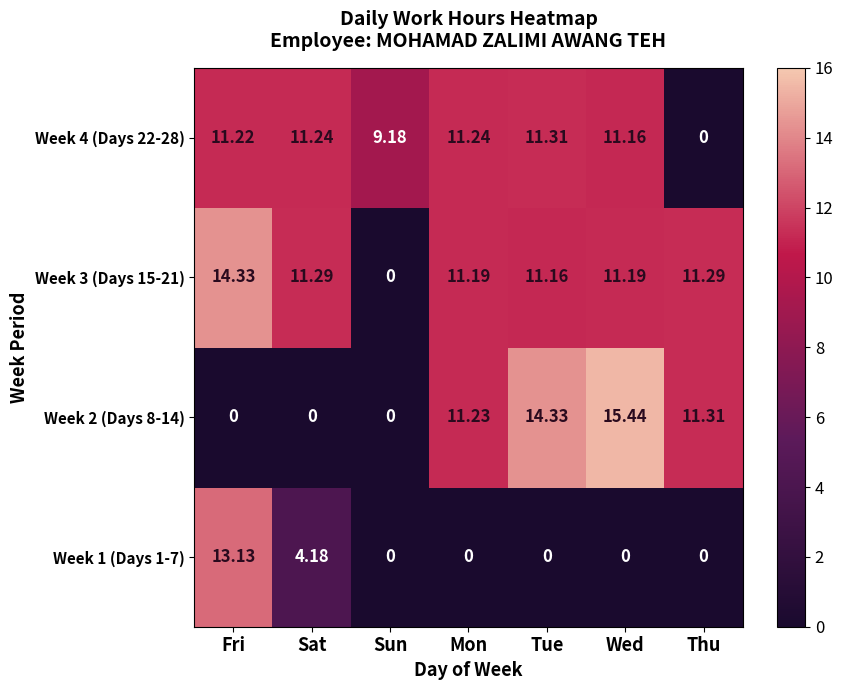

At which label does Week 4 (Days 22-28) reach its peak?

Tue